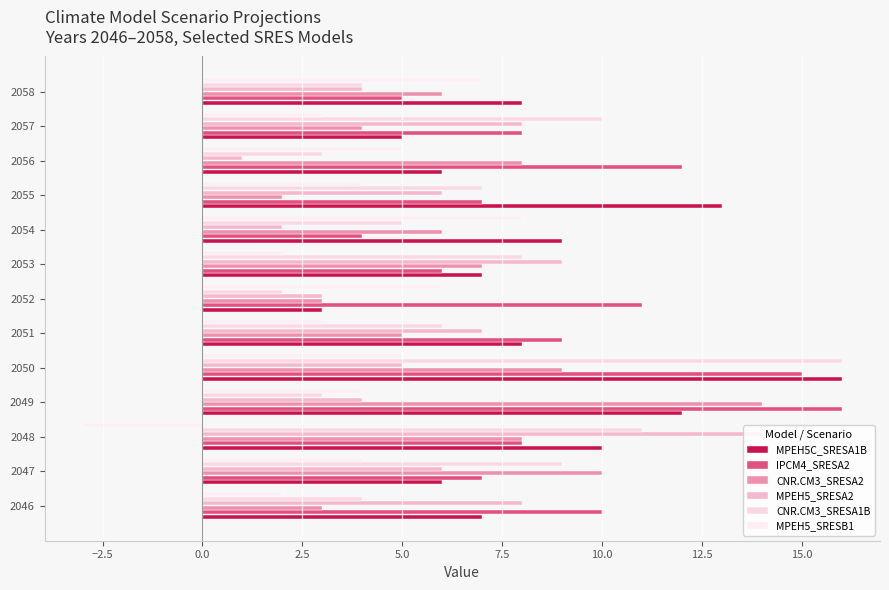

What is the value of the CNR.CM3_SRESA1B bar at the 3rd from the left?

11